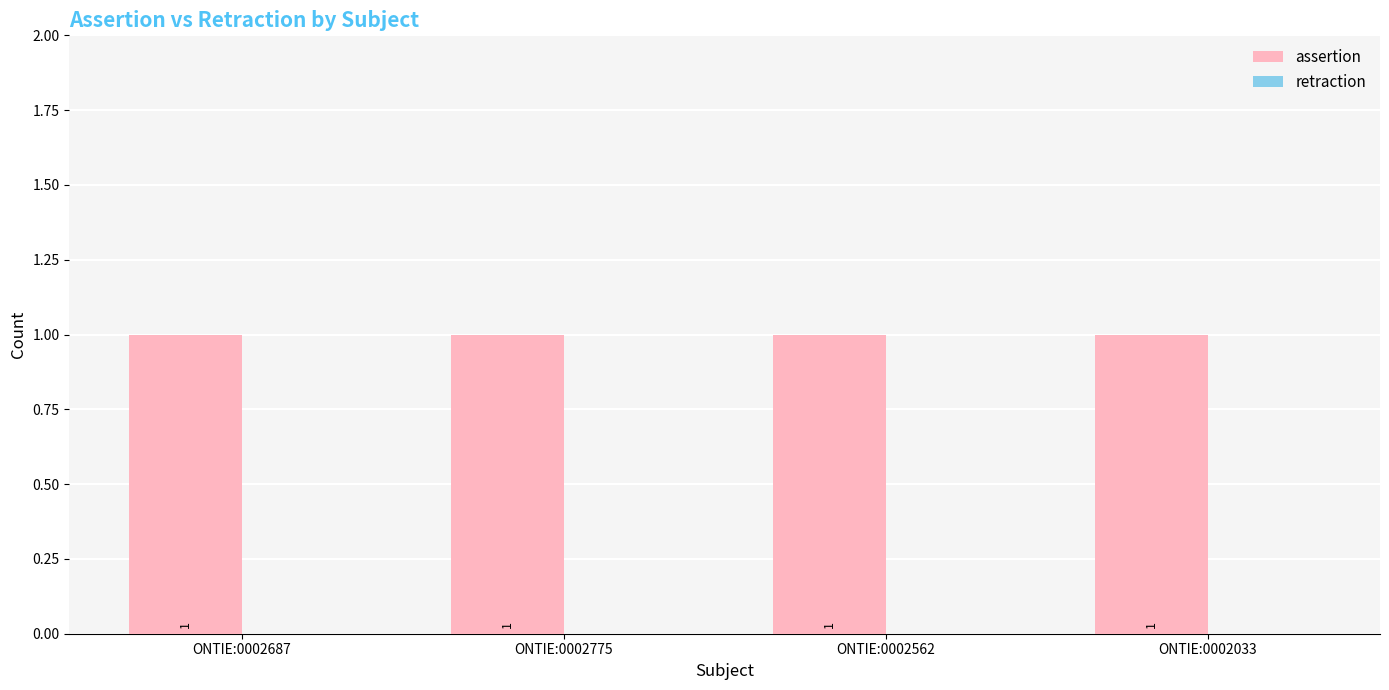

Reading left to right, extract all data points from this chart.

assertion: 1	1	1	1
retraction: 0	0	0	0